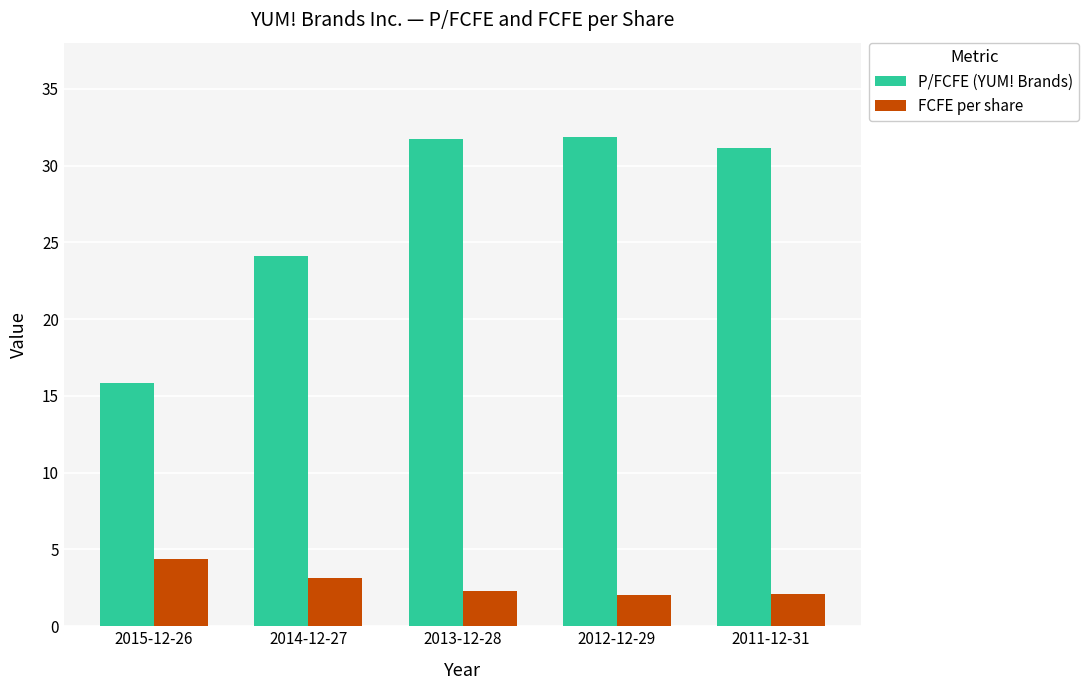

What are all the series names shown in the legend?

P/FCFE (YUM! Brands), FCFE per share